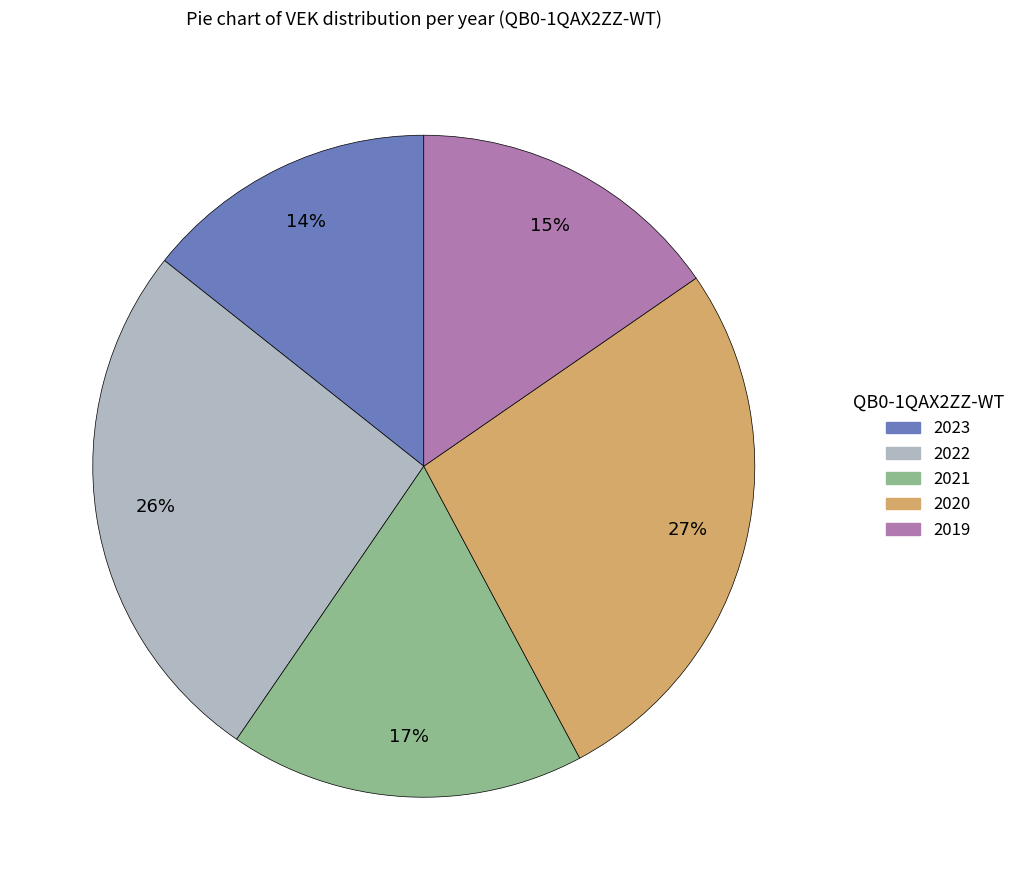

Rank the categories by value from highest to lowest.

2020, 2022, 2021, 2019, 2023